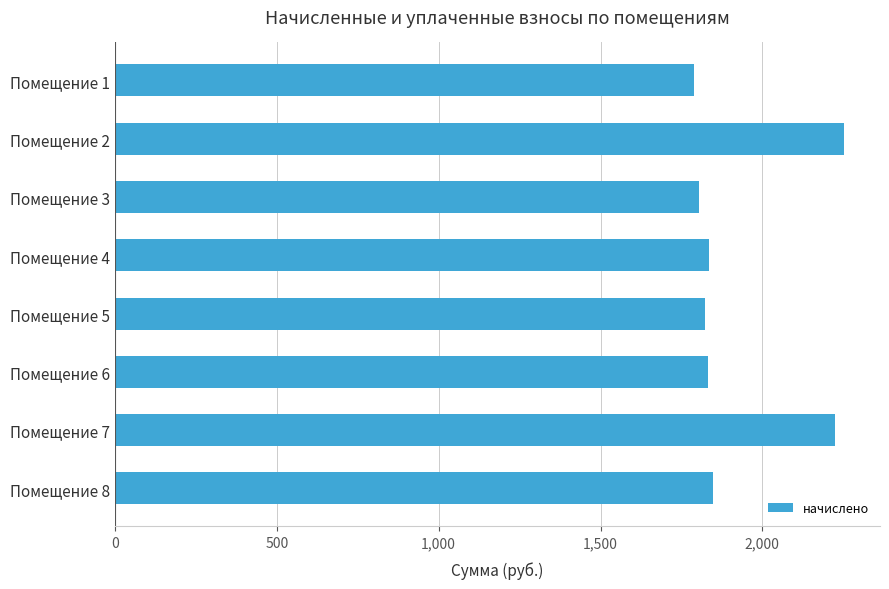

What is the value of the 5th bar from the top?

1822.0